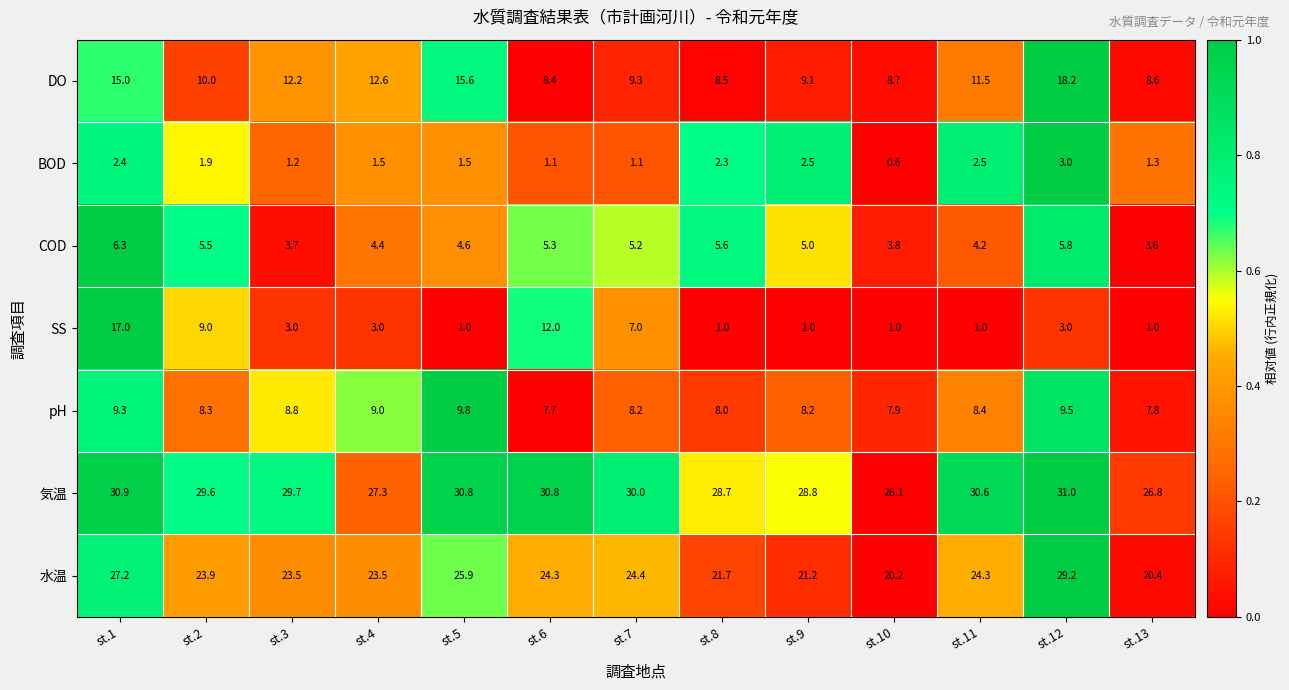

Which label corresponds to the largest value in the chart?

st.12